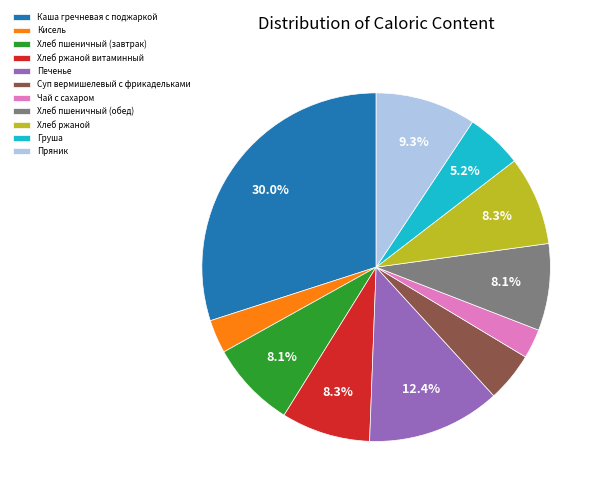

To the nearest percent, what is the combined percentage of Печенье and Хлеб ржаной?

21%